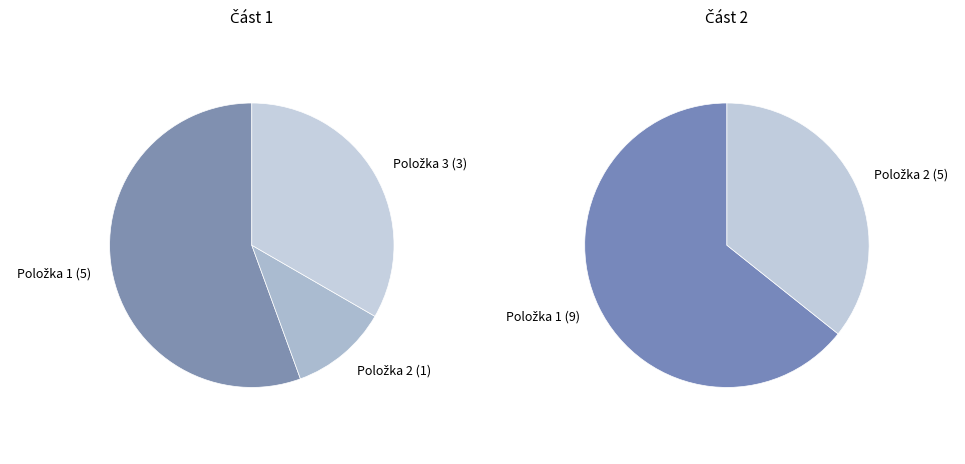

True or false: Položka 2 (Část 2) accounts for 22% of the total.

True